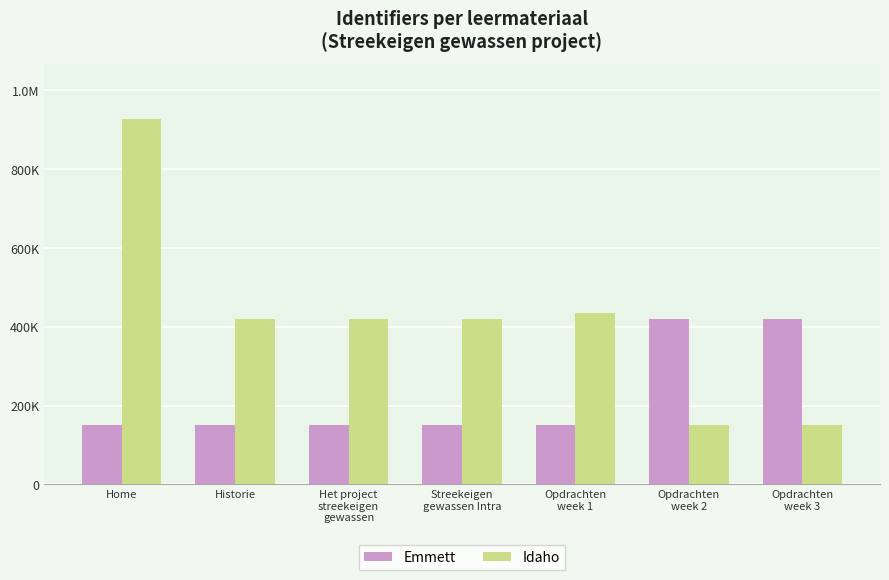

What is the average value of the Emmett series?

227423